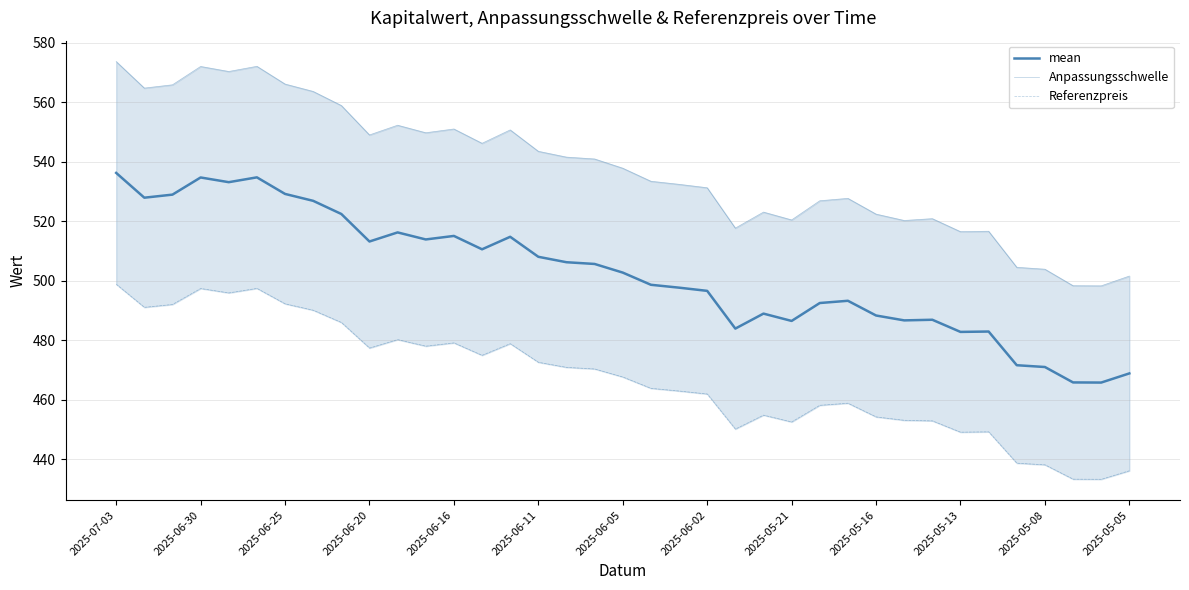

How many lines are shown in the chart?

3